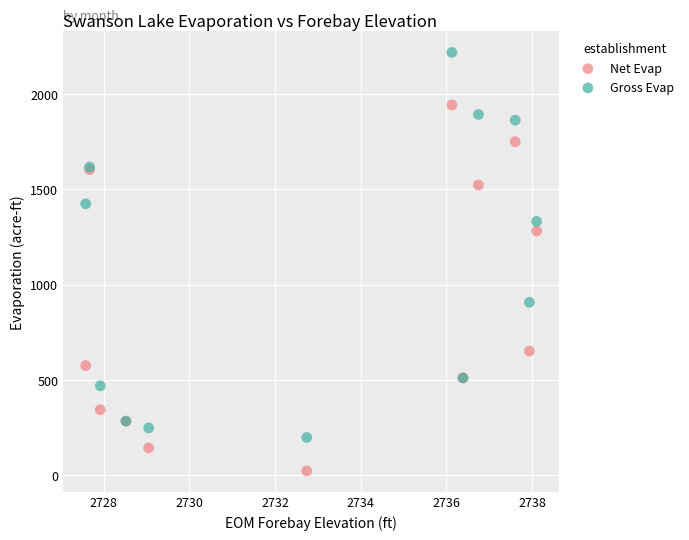

Which series has the largest Y range (max minus min)?

Gross Evap